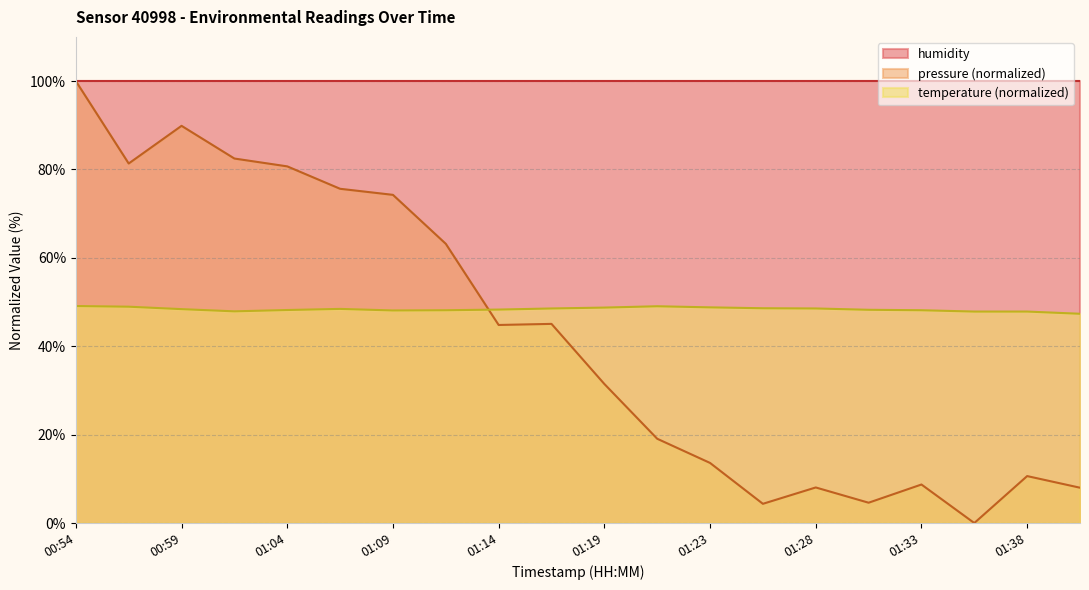

What is the approximate value of temperature at 01:19?

48.8